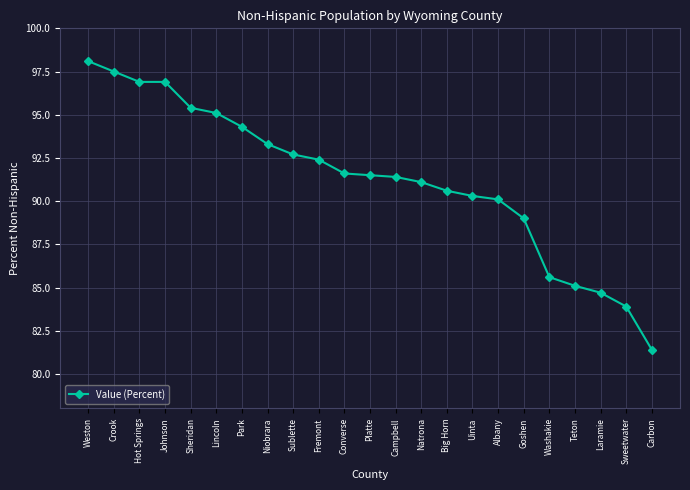

Is this an area chart (filled region under the line)?

No